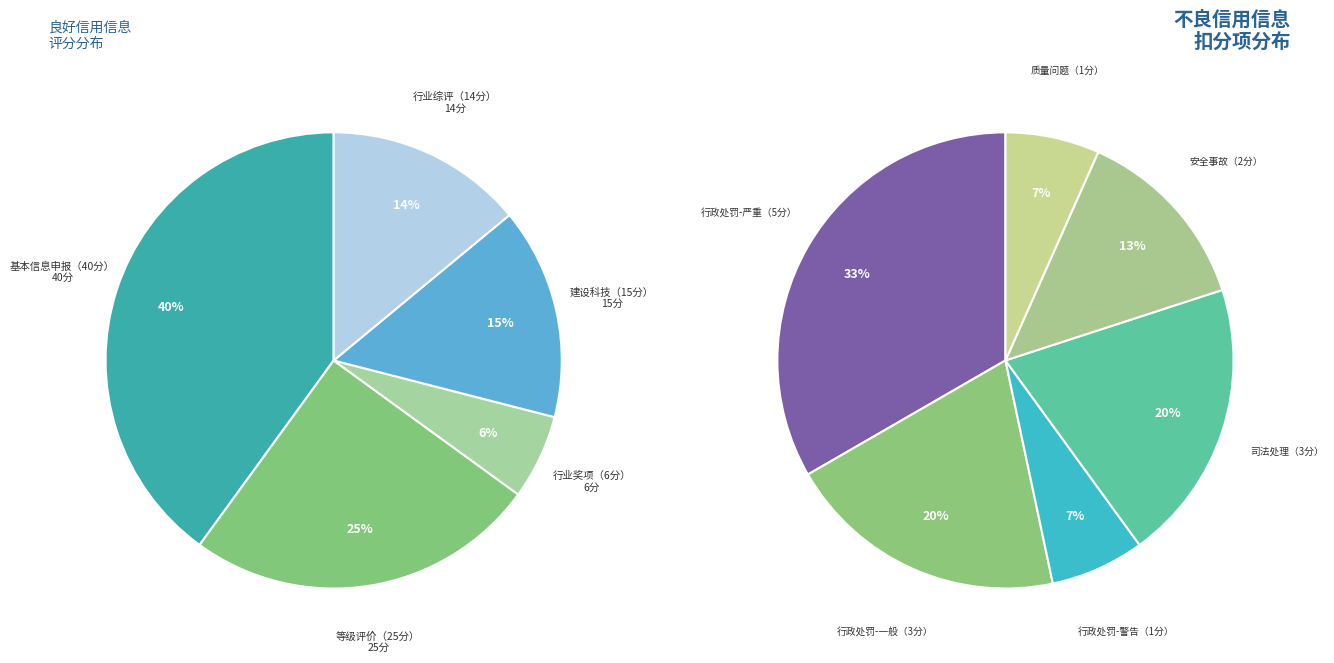

Does 等级评价（25分） account for over 50% of the chart?

No